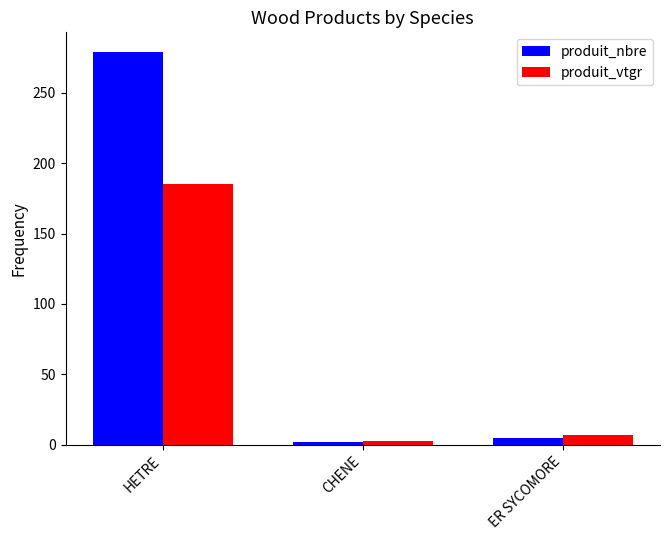

What is the sum of all produit_vtgr values?

195.4